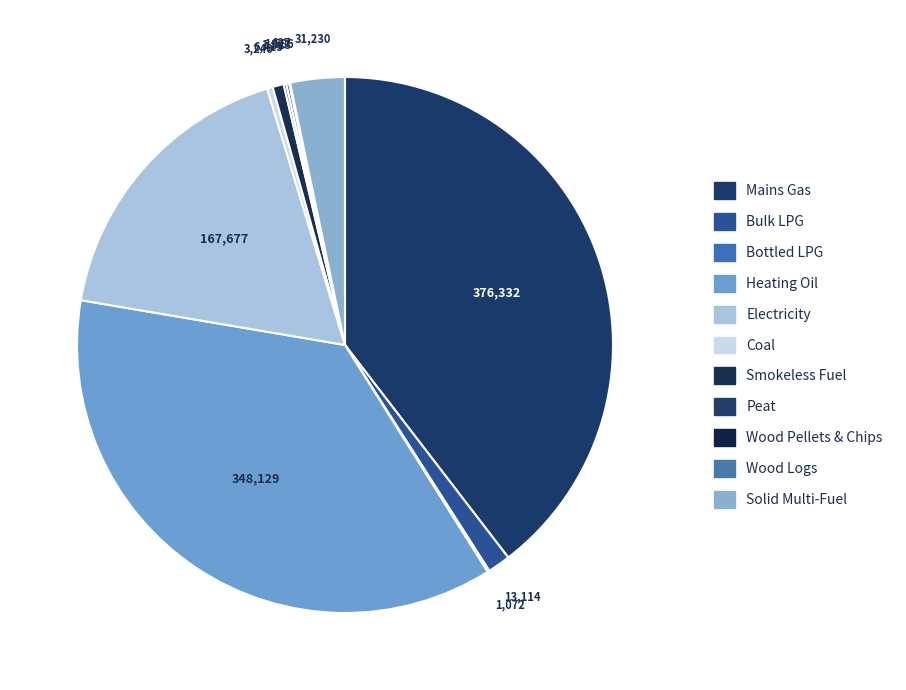

What is the smallest slice in the pie chart?

Wood Logs